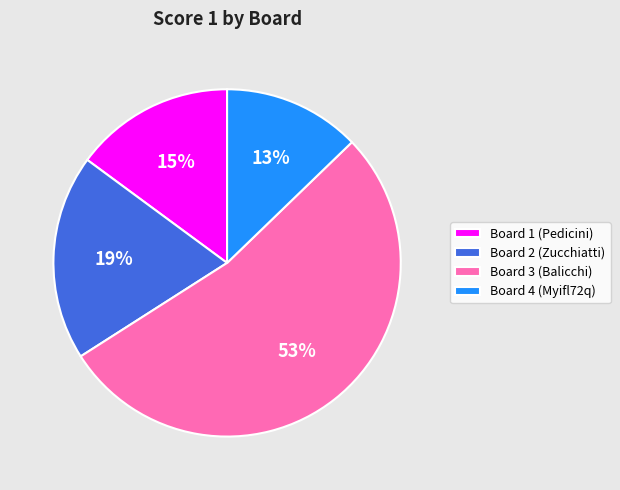

Which category has the smallest portion of the pie?

Board 4 (Myifl72q)